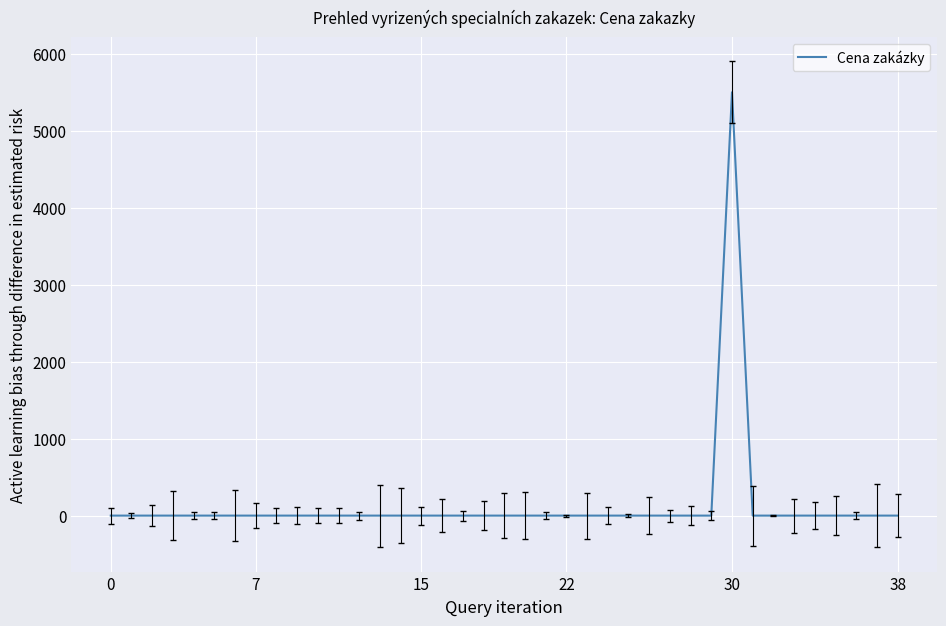

What is the average value?

141